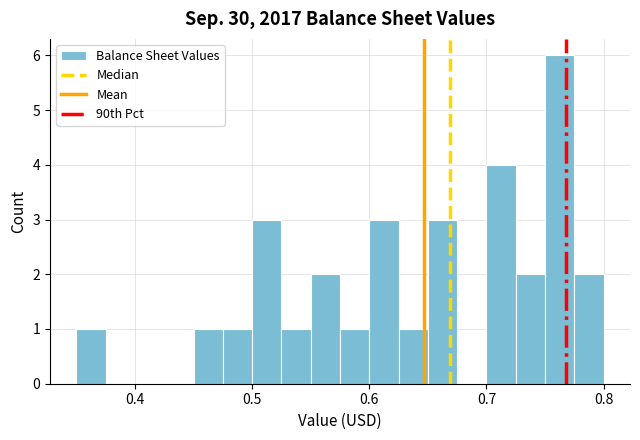

Read against the x-axis, roughly where is the centre of the tallest bar?

0.76